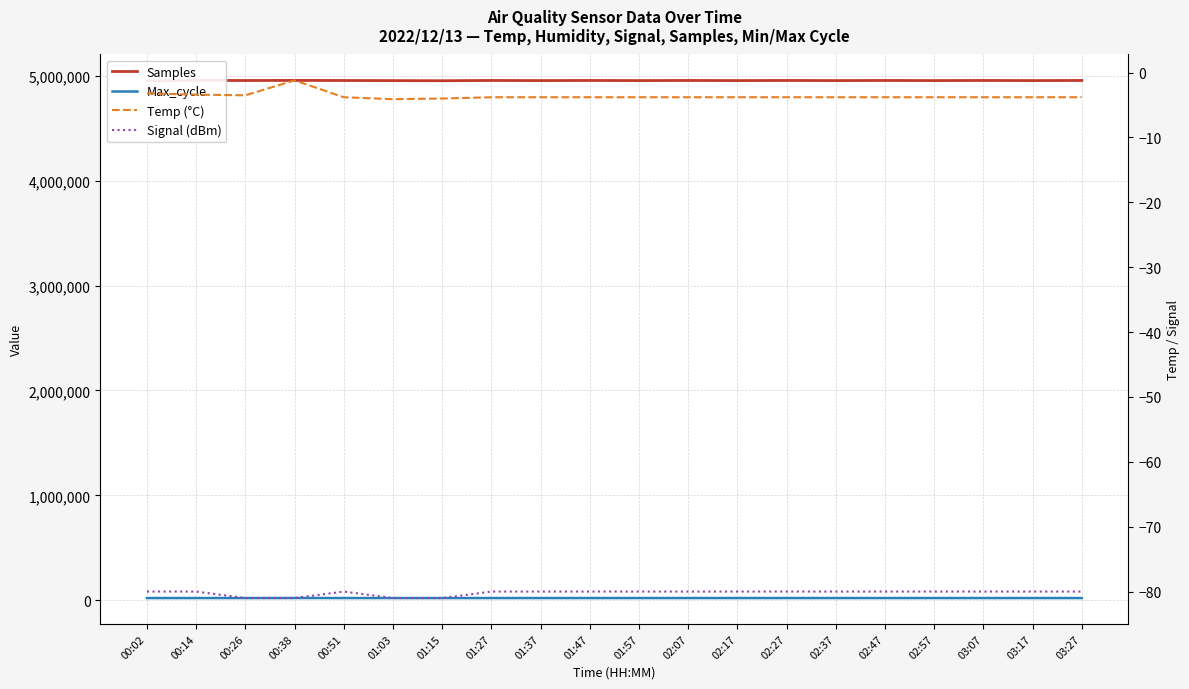

Is it true that Temp (°C) equals -3.8 at 02:07?

True